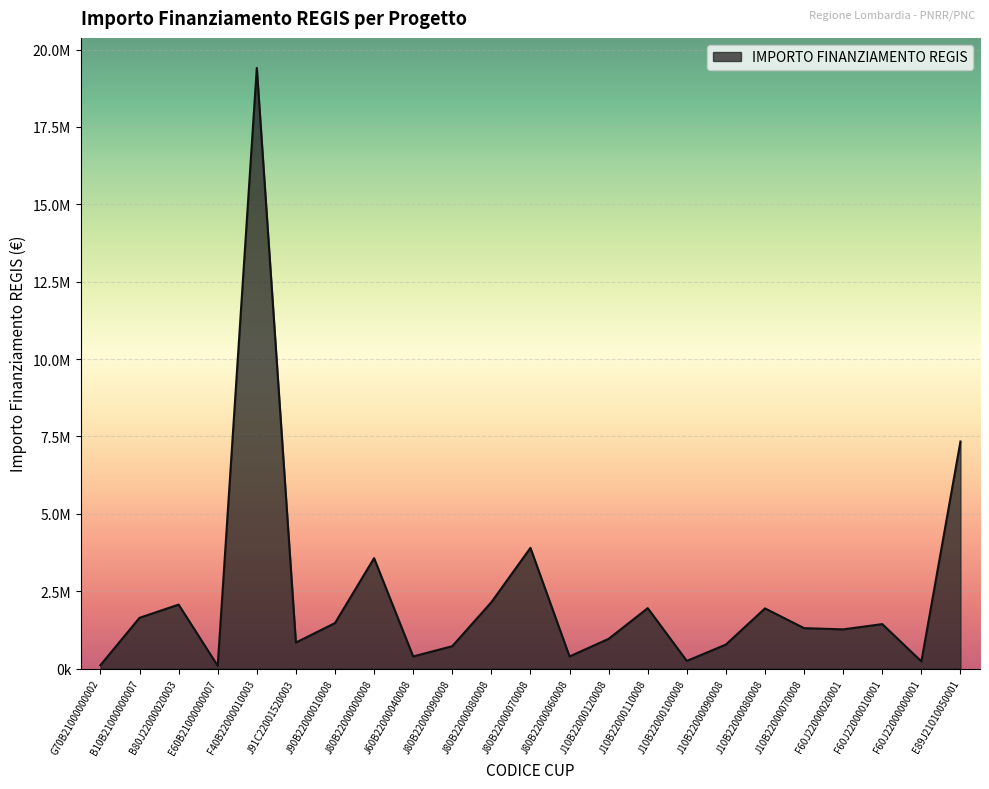

Where is the first local minimum?

E60B21000000007